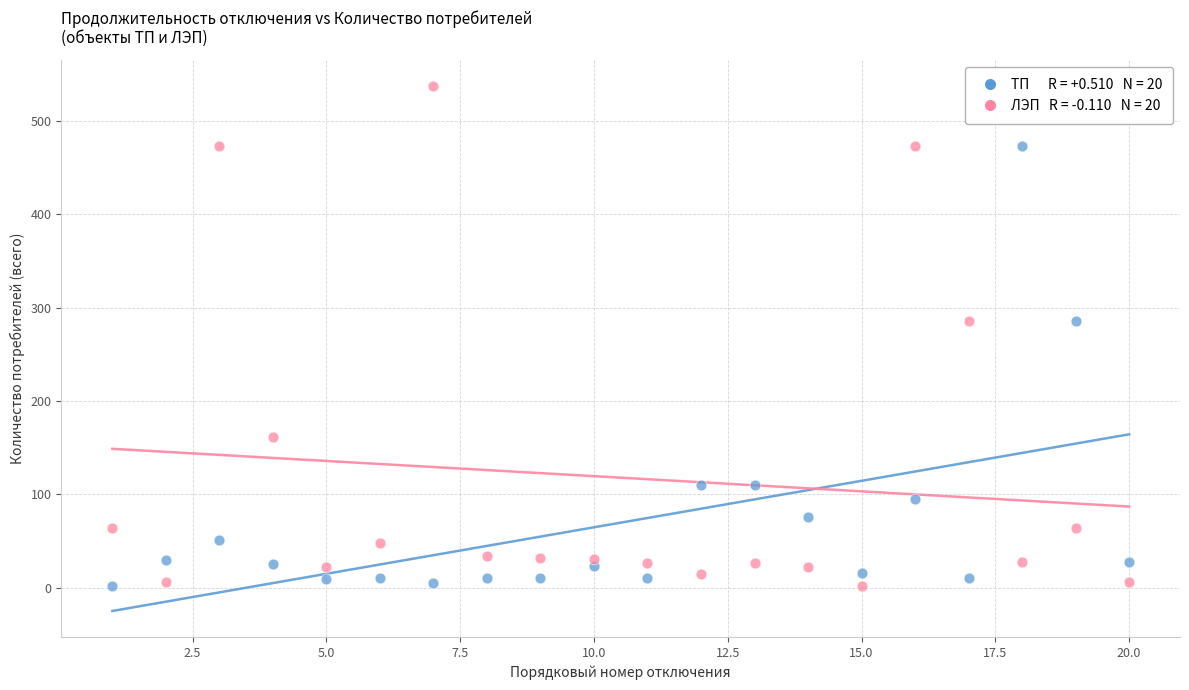

Across all data points, what is the range of Y values (max minus min)?

535